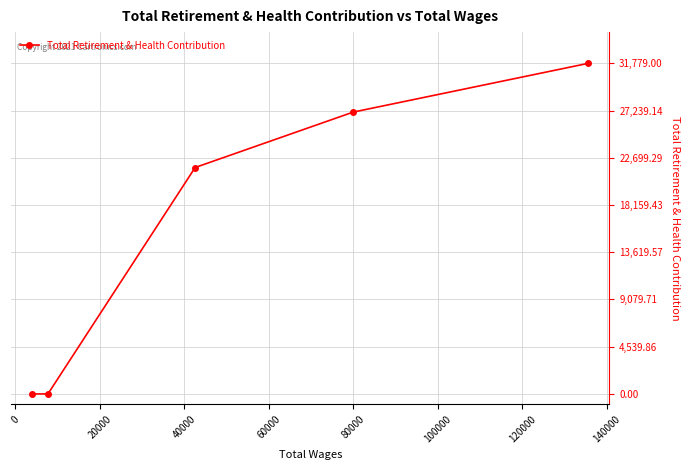

What is the average value?

16126